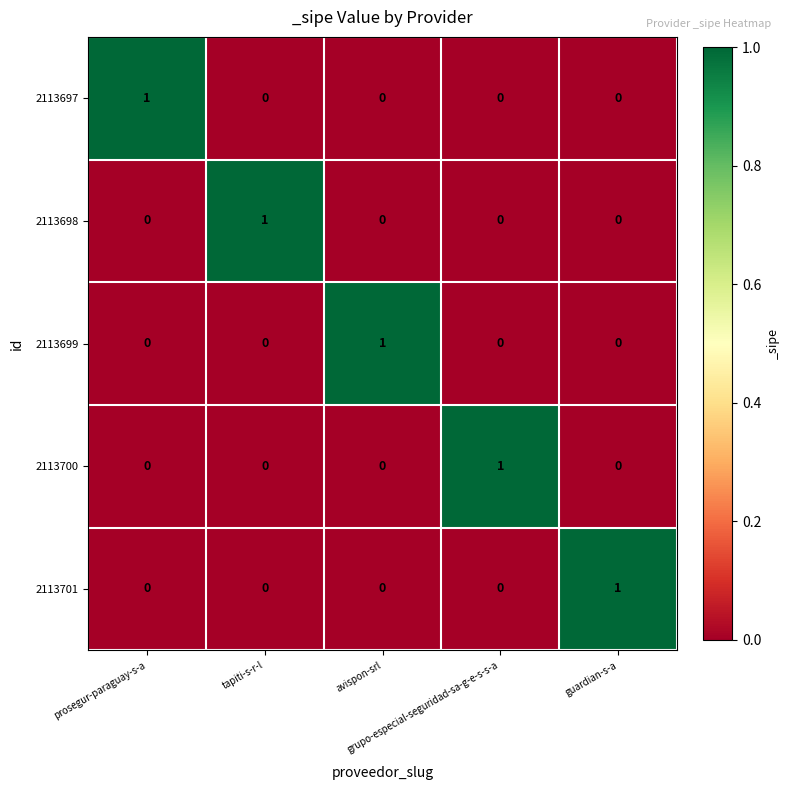

How many 2113701 values are between 0 and 1?

5